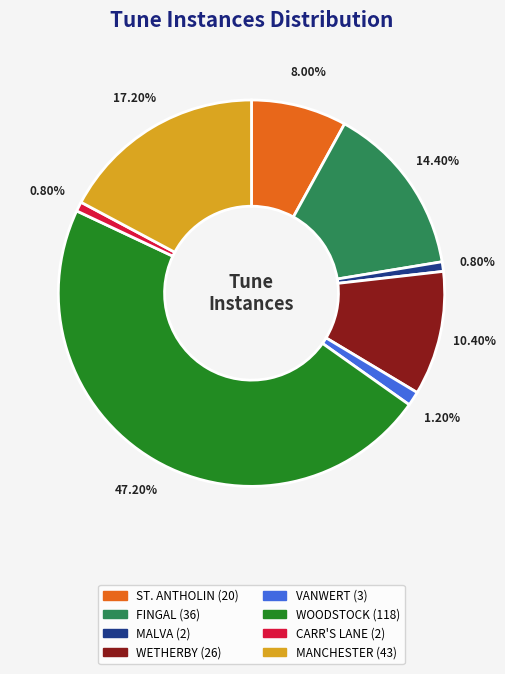

What portion of the pie excludes MANCHESTER?

82.8%